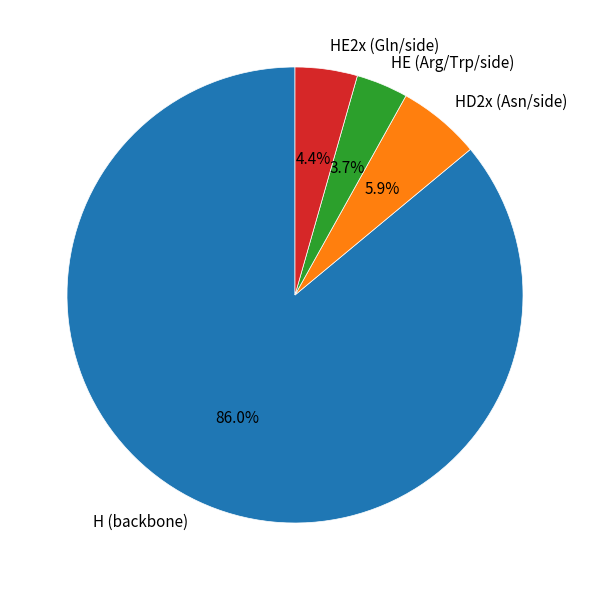

Is there any slice that represents more than half of the pie?

Yes